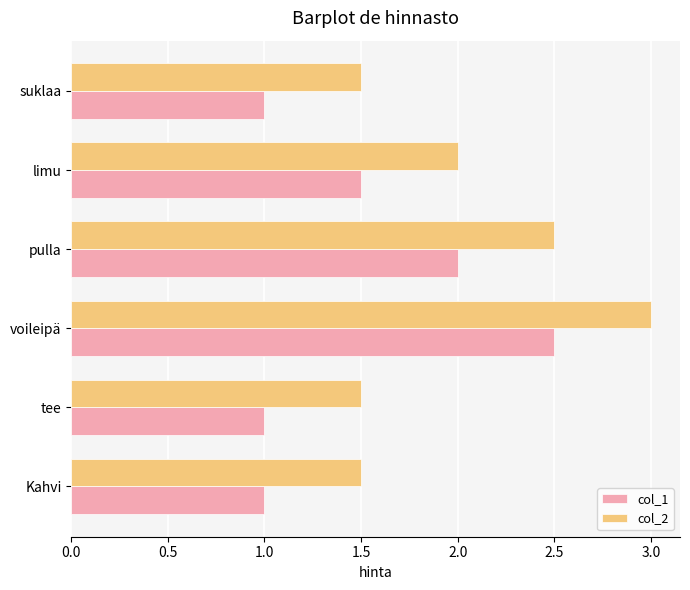

What are all the series names shown in the legend?

col_1, col_2